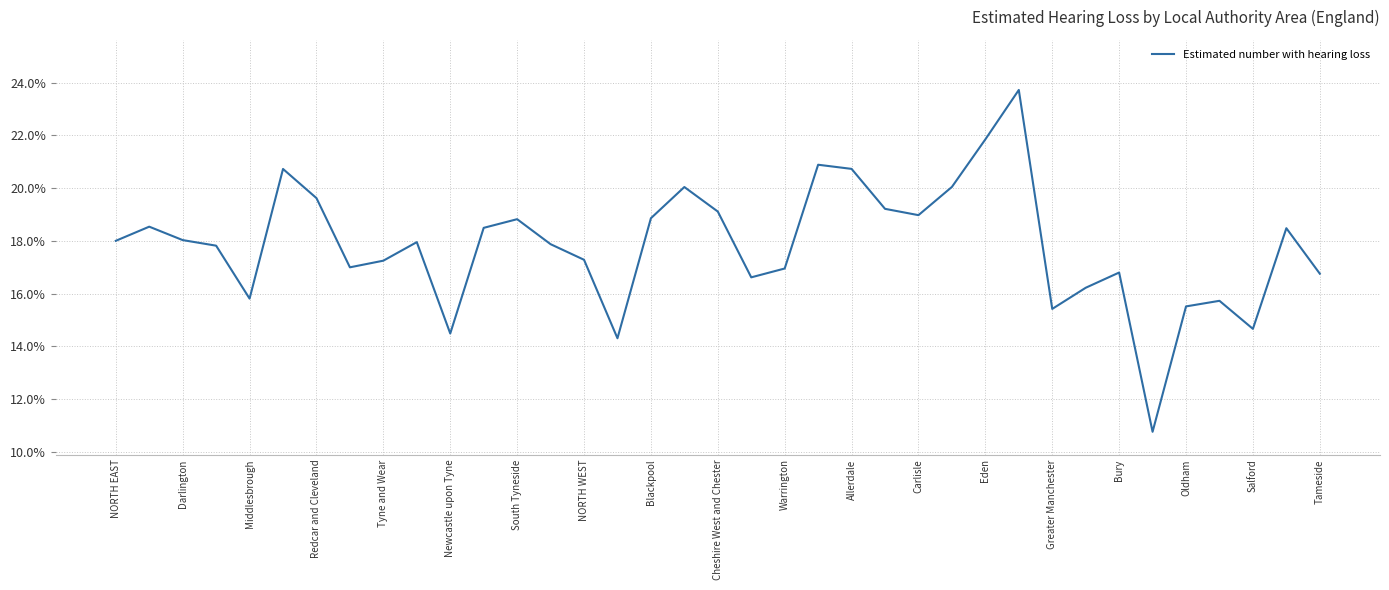

What is the difference between the maximum and minimum values?

13.0